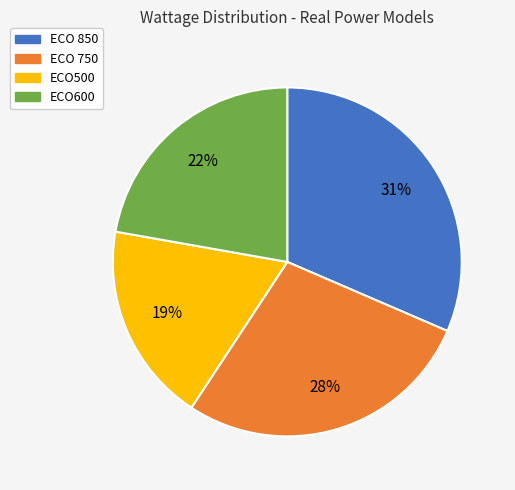

What is the ratio of the value at ECO 750 to the value at ECO500?

1.5